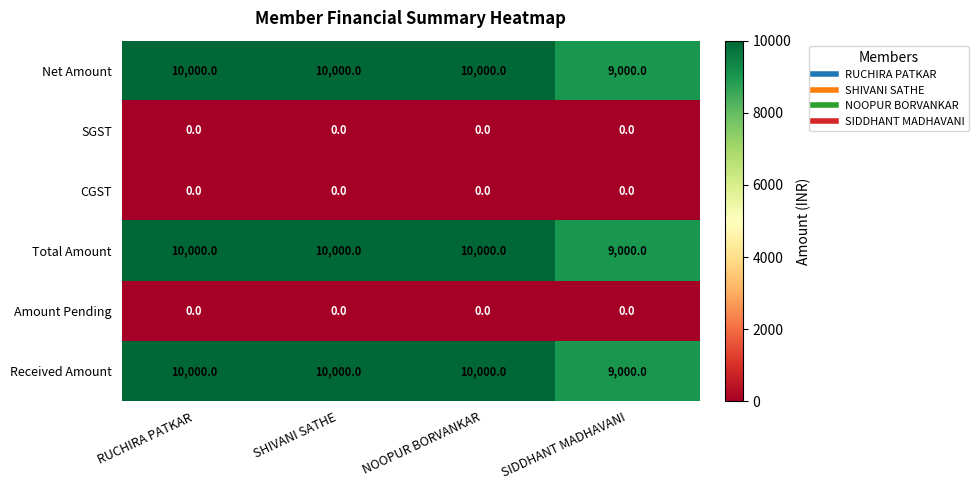

At how many categories does at least one series exceed 874?

4